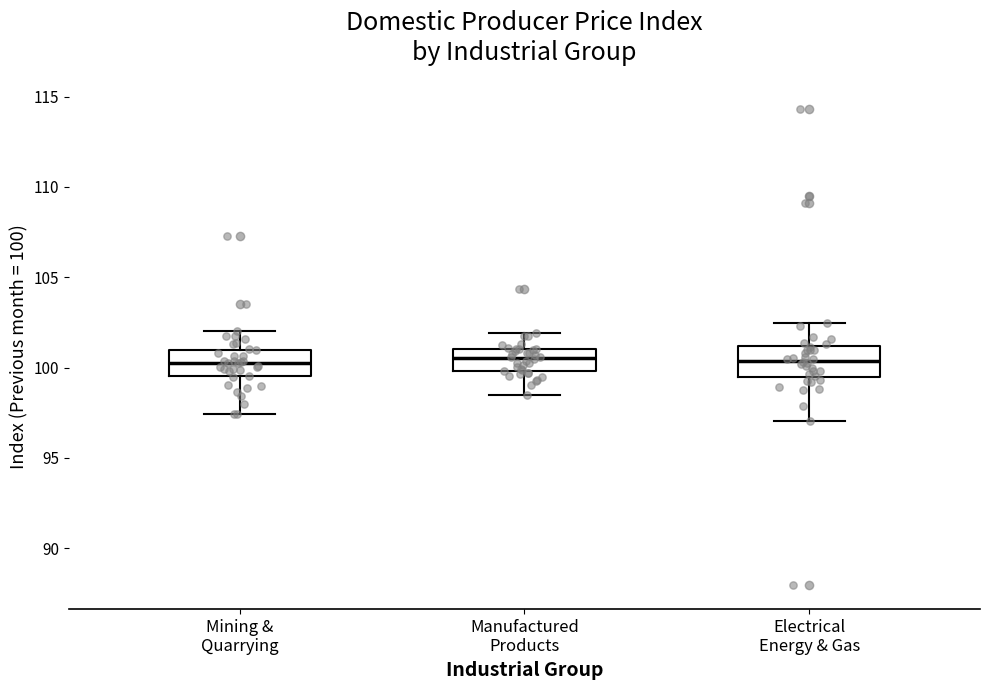

Reading left to right, transcribe this box plot: for each box, give where its median line is, the range the box spans, and where its two whiskers end, as read against the y-axis. The values are not printed on the chart, so give them approximately, as read against the axis.

Mining & Quarrying: median 100.5, box 99.5 to 101.0, whiskers 97.5 to 102.0
Manufactured Products: median 100.5, box 100.0 to 101.0, whiskers 98.5 to 102.0
Electrical Energy & Gas: median 100.5, box 99.5 to 101.0, whiskers 97.0 to 102.5